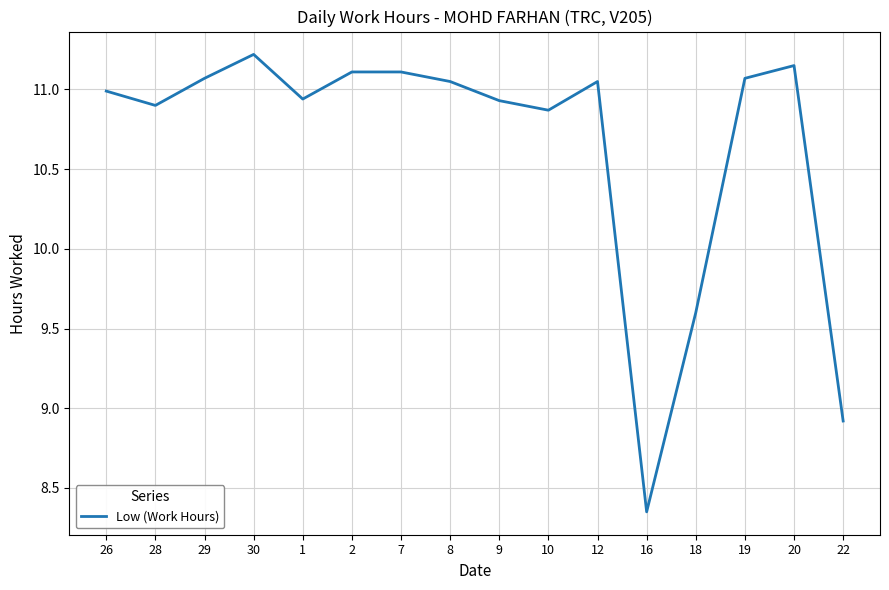

What is the change in value from 29 to 16?

-2.7